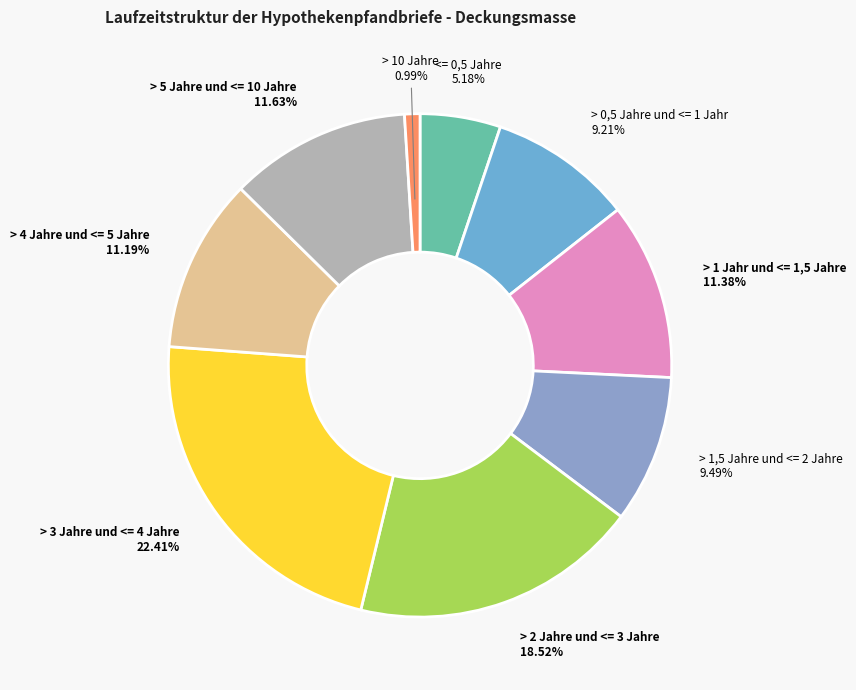

The > 4 Jahre und <= 5 Jahre slice represents 11% of the pie. True or false?

True